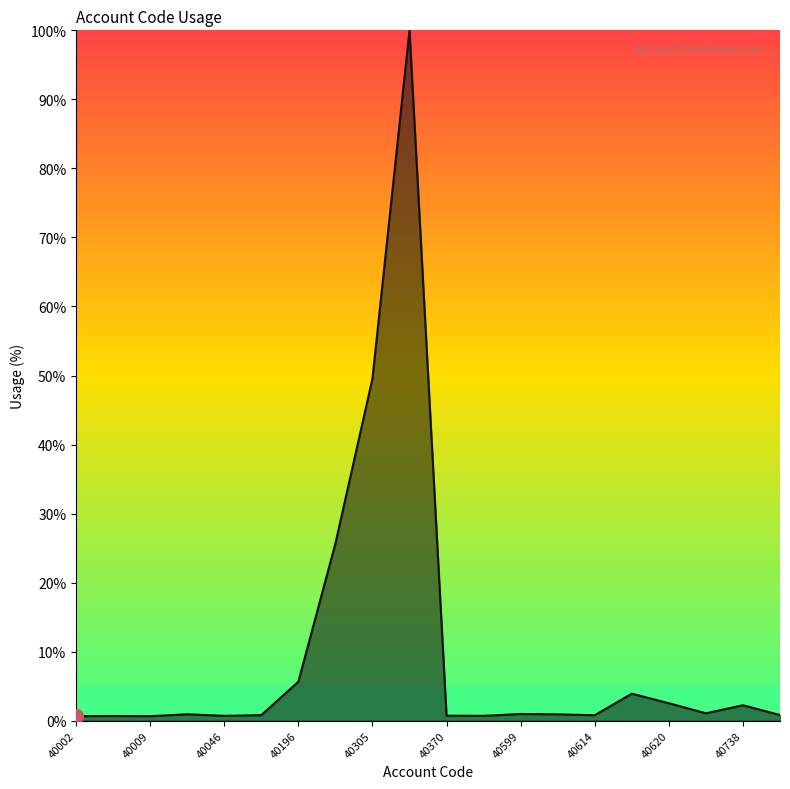

What is the average value?

10.0